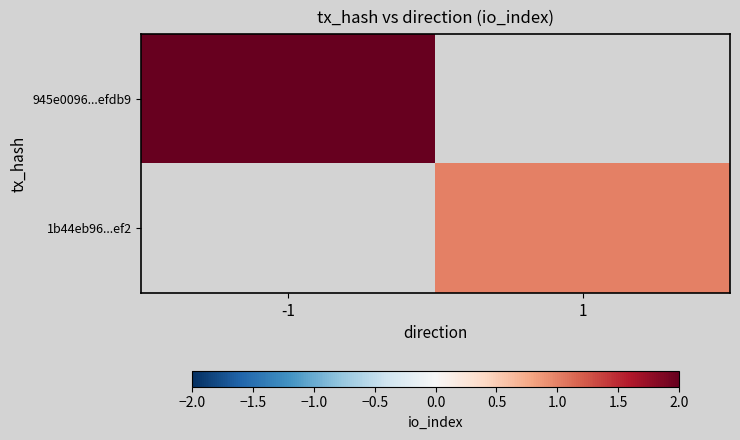

List the labels in order of 1b44eb96...ef2 value, largest first.

-1, 1